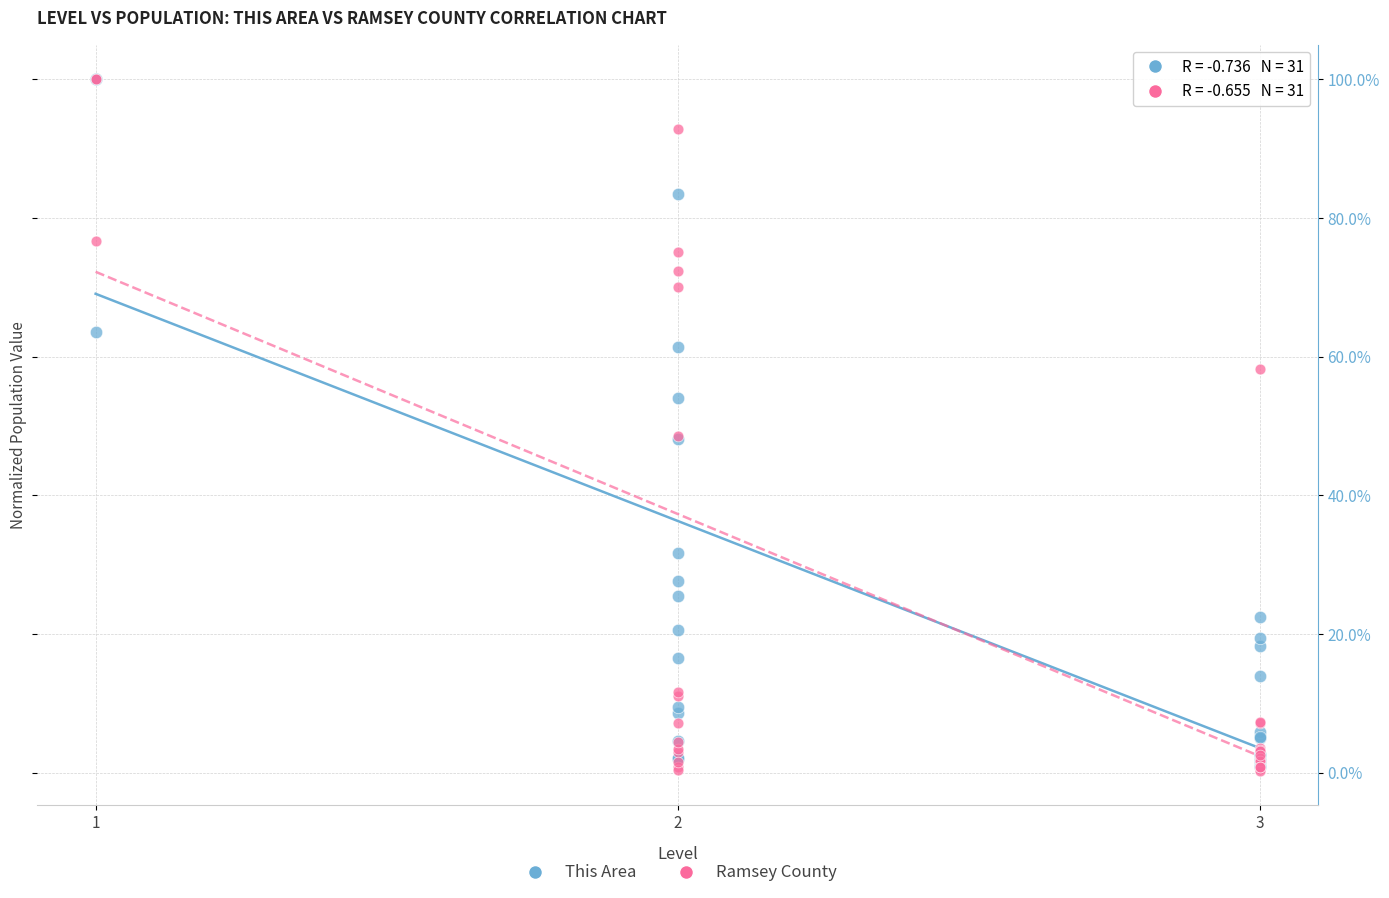

What are all the series names shown in the legend?

This Area, Ramsey County